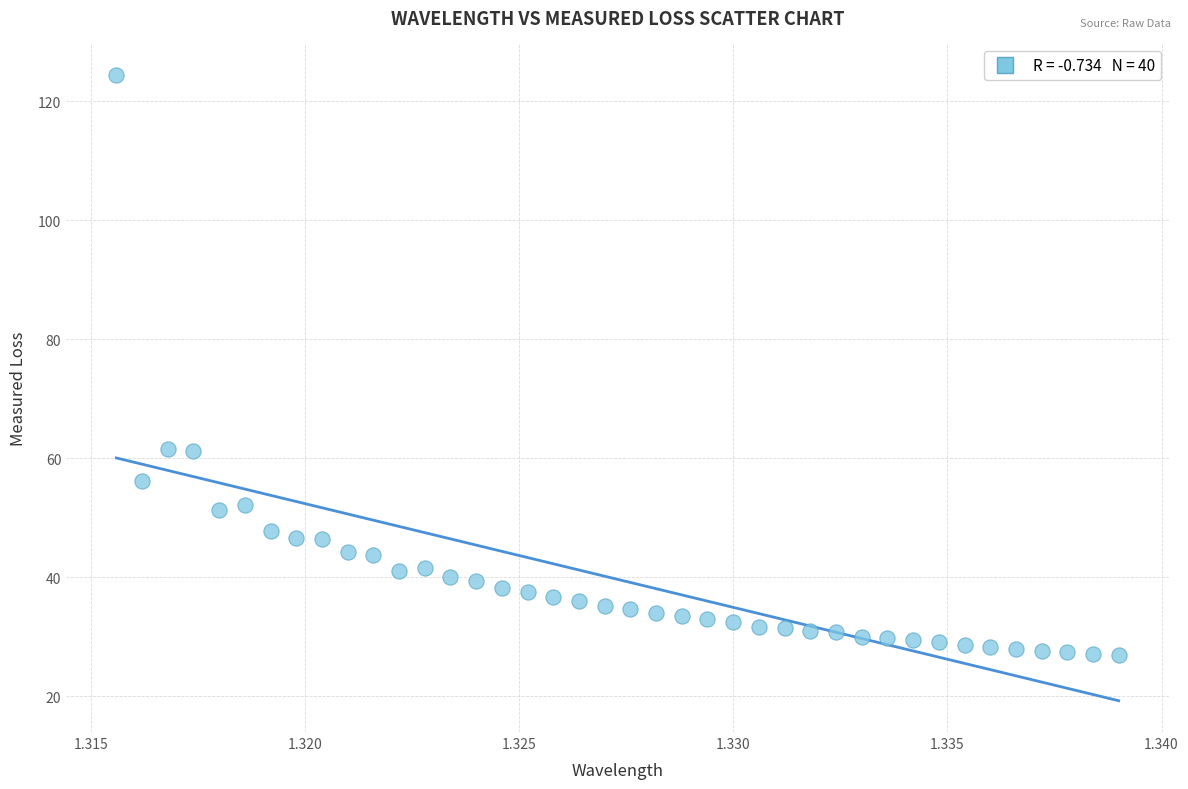

What is the range of Y values (max minus min)?

97.6